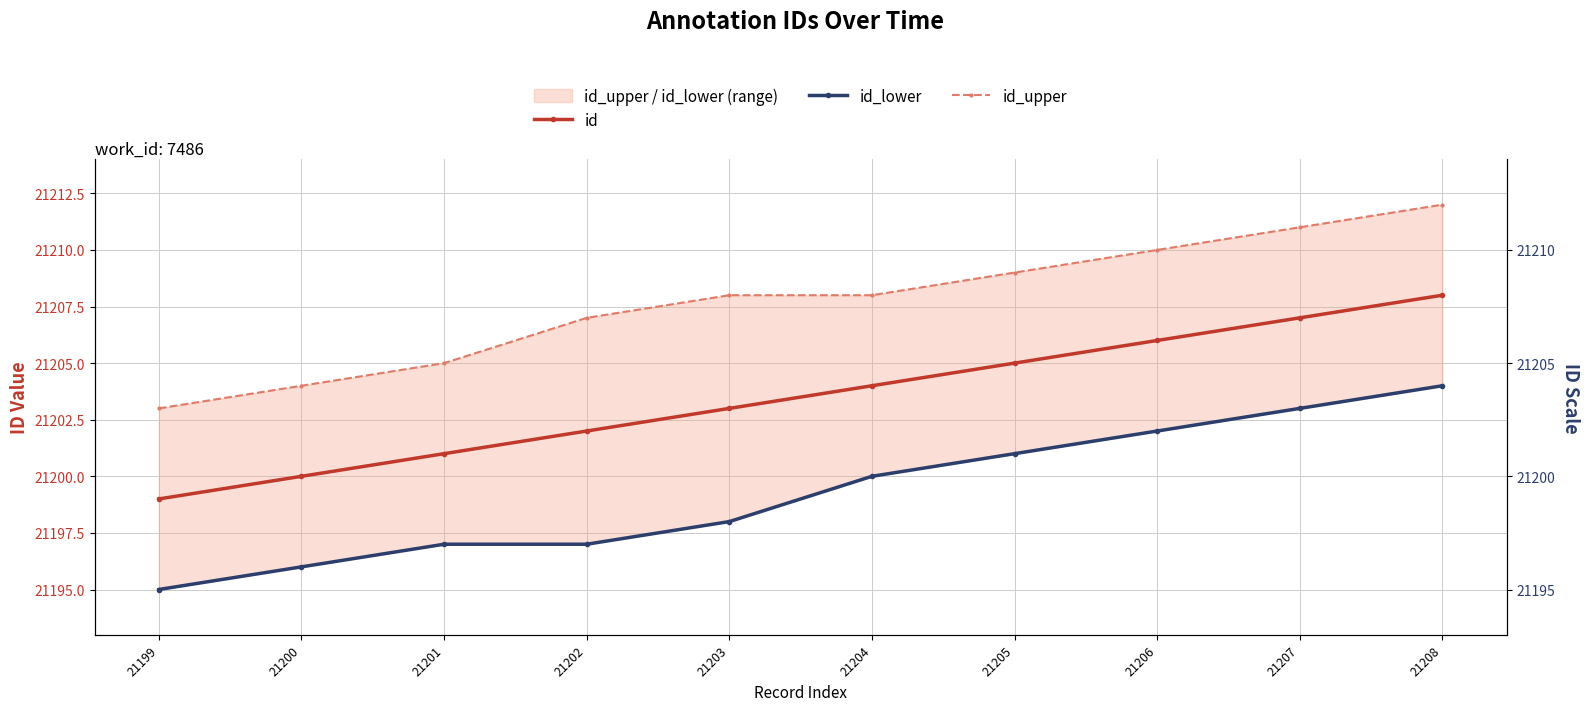

Reading left to right, transcribe all the data shown in this chart.

id: 21199	21200	21201	21202	21203	21204	21205	21206	21207	21208
id_lower: 21195	21196	21197	21197	21198	21200	21201	21202	21203	21204
id_upper: 21203	21204	21205	21207	21208	21208	21209	21210	21211	21212